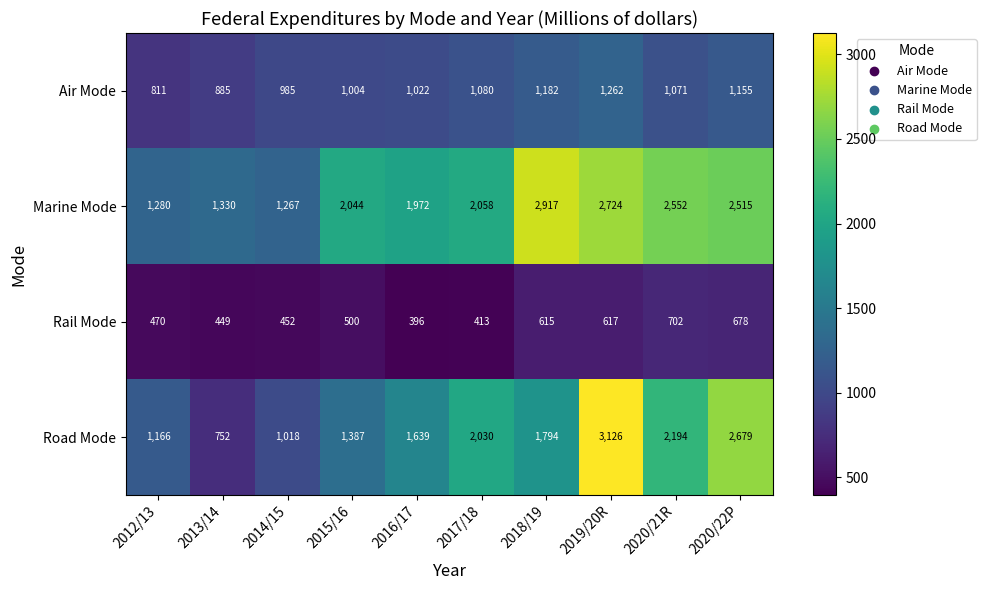

What is the sum of all Rail Mode values?

5292